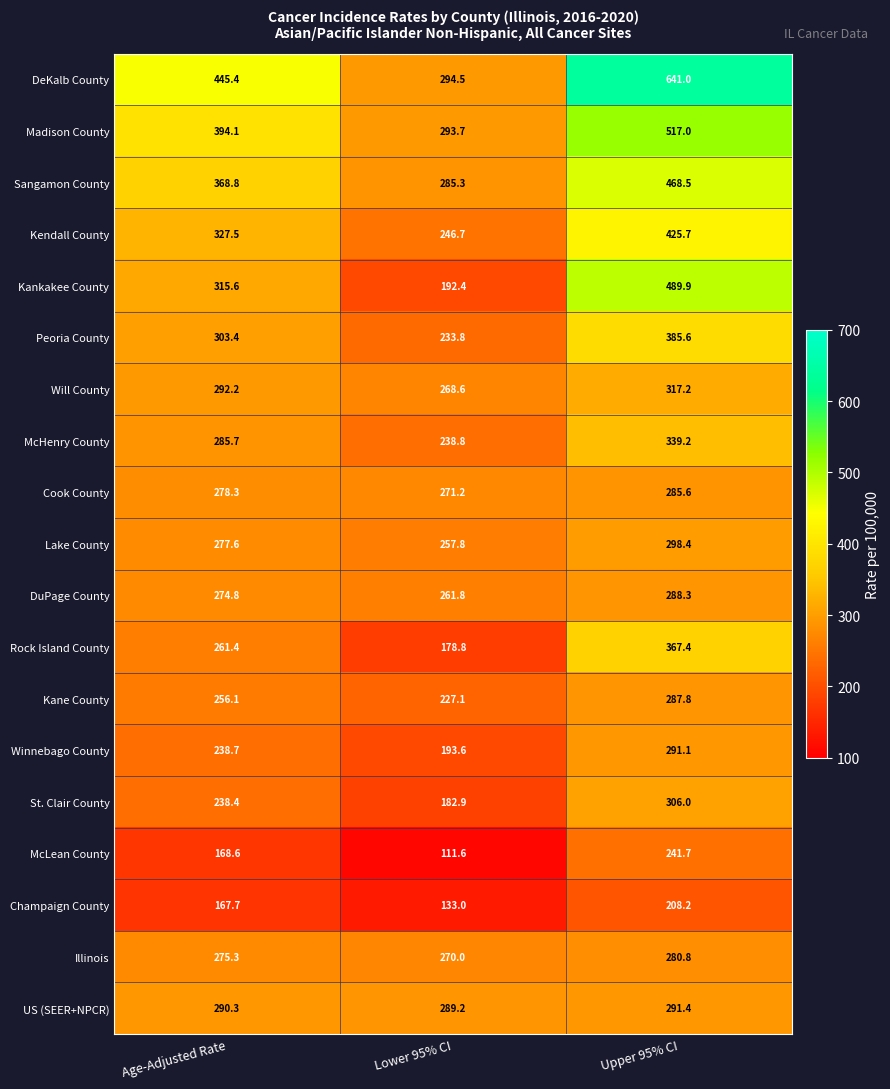

Where does the Kendall County series first go above 327?

Age-Adjusted Rate